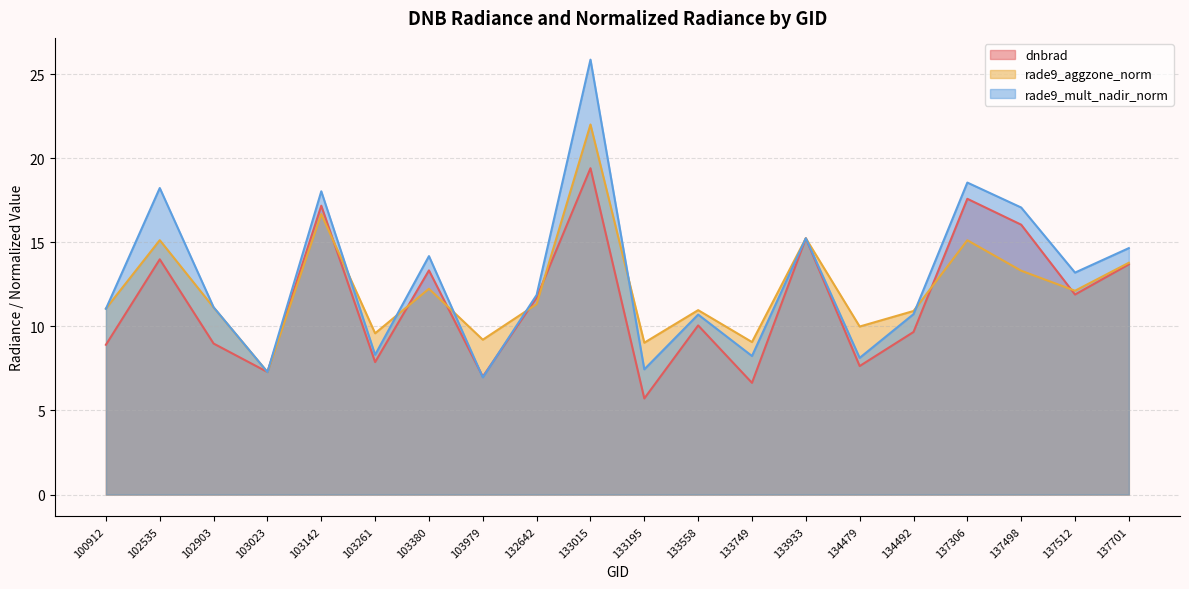

Which category has the highest value across all series?

133015